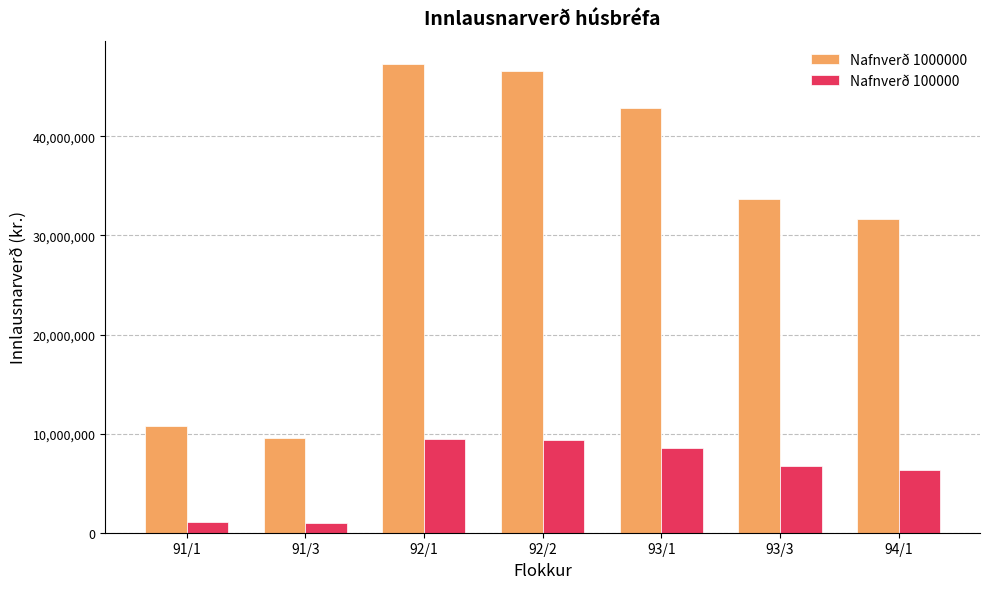

Between 91/1 and 92/1, which series saw the biggest shift?

Nafnverð 1000000